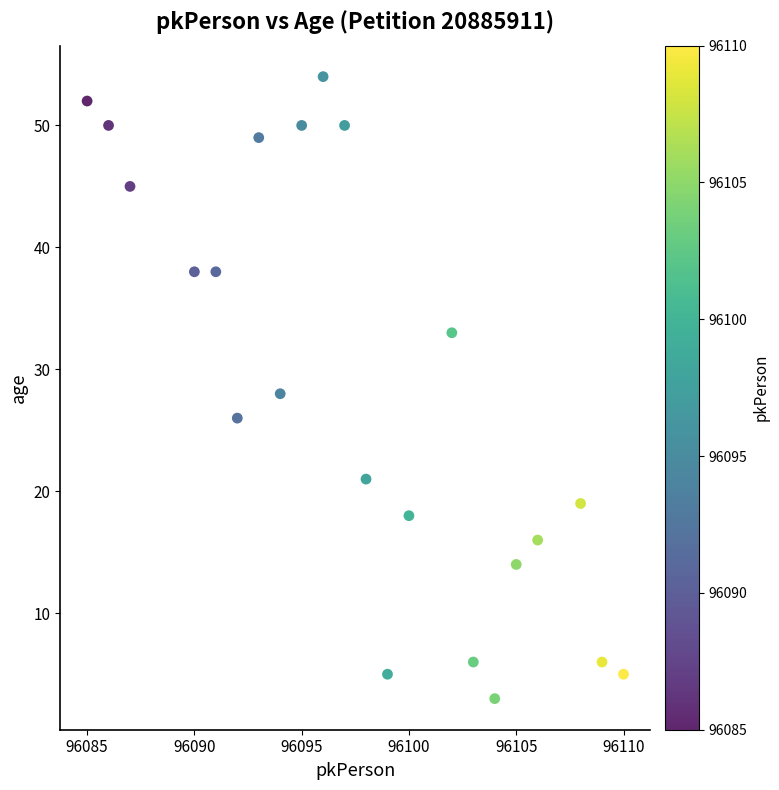

What is the range of X values (max minus min)?

25